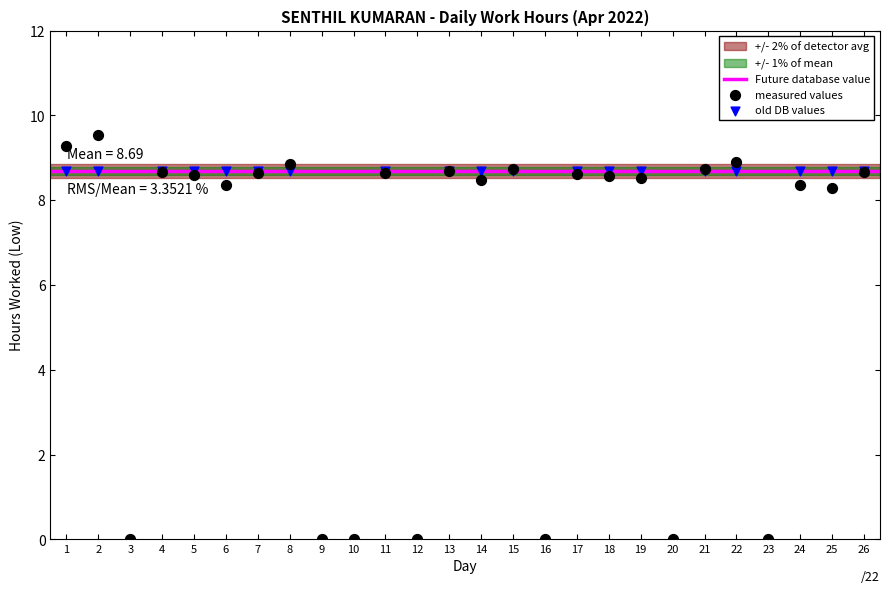

What is the change in value from 12 to 17?

+8.6